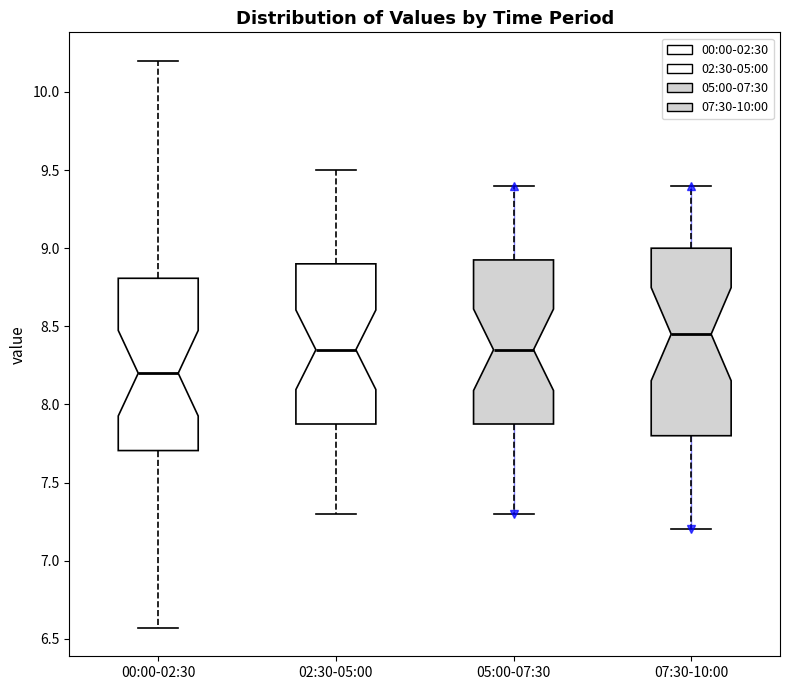

Which box is the tallest, from its lower edge to its upper edge?

07:30-10:00